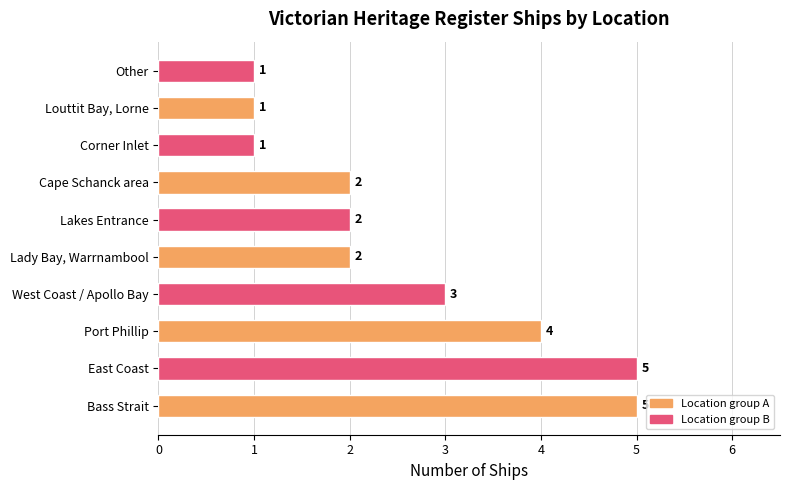

What is the difference between the second highest and minimum values?

4